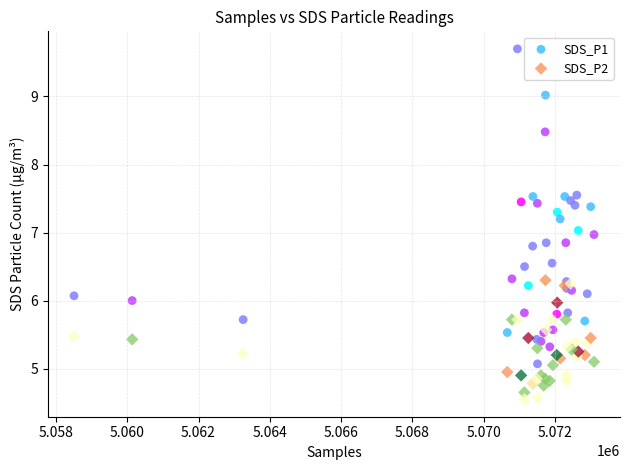

Which series reaches the minimum Y coordinate?

SDS_P2